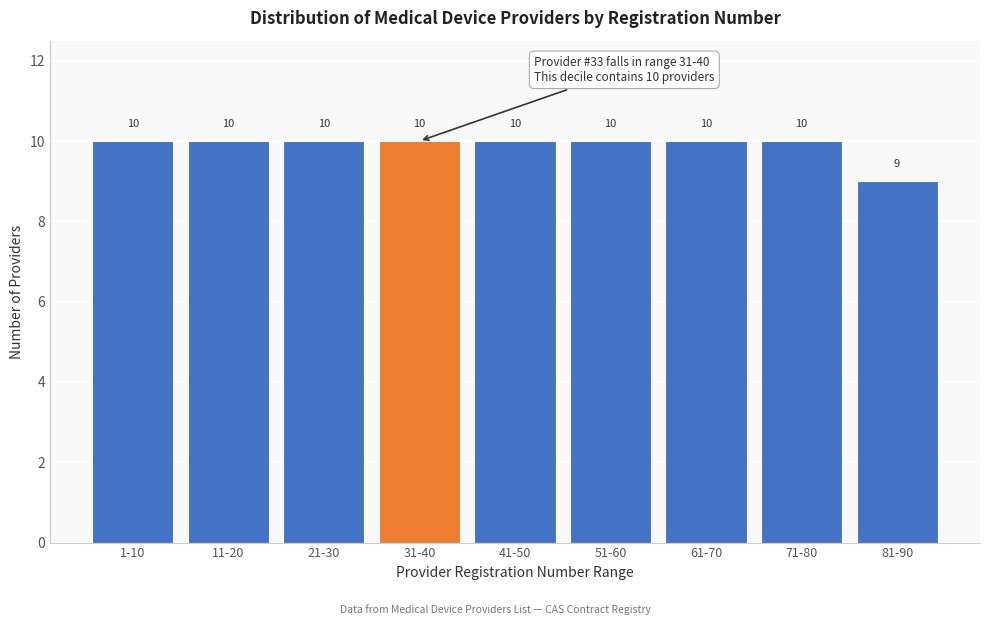

Reading left to right, transcribe all the data shown in this chart.

1-10=10	11-20=10	21-30=10	31-40=10	41-50=10	51-60=10	61-70=10	71-80=10	81-90=9